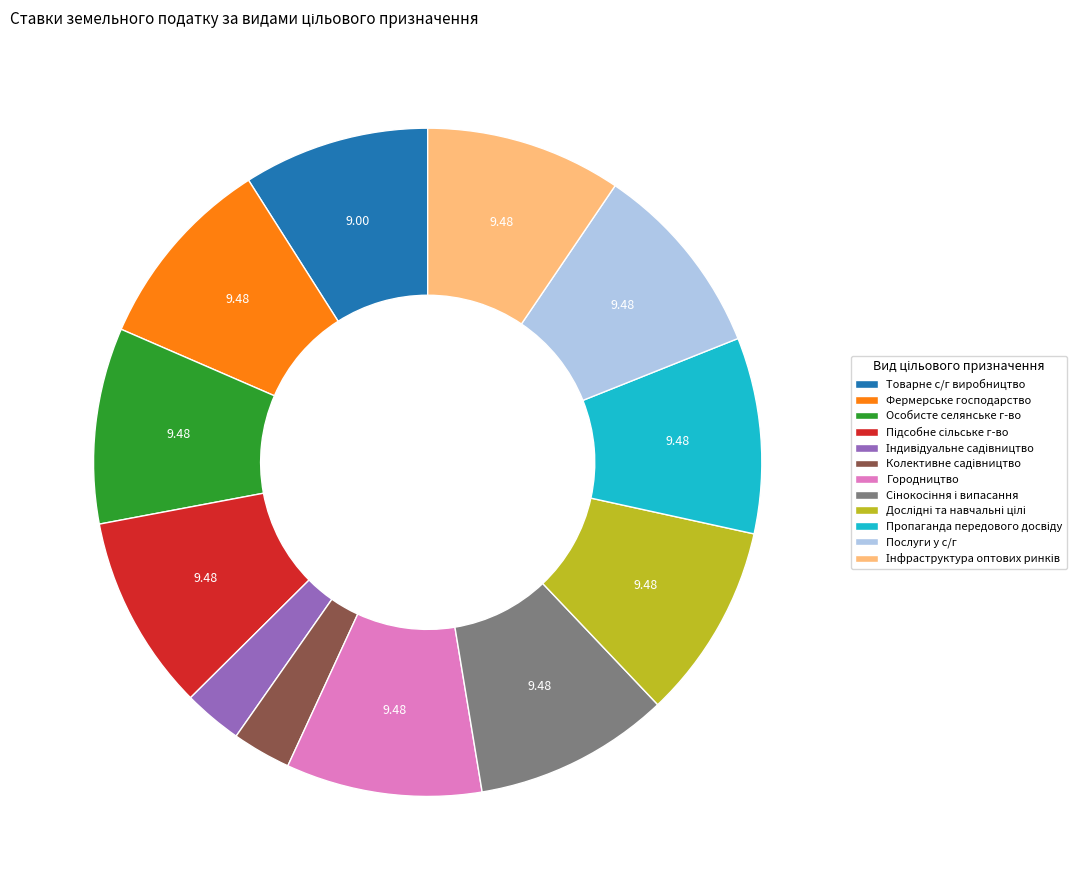

Do Особисте селянське г-во and Товарне с/г виробництво together represent more than half of the pie?

No